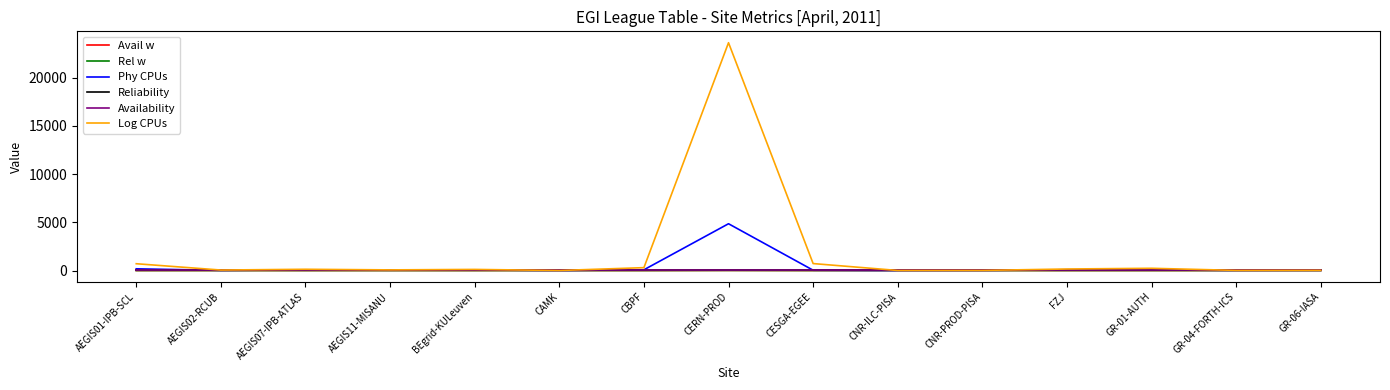

Does the chart display data point markers on the line(s)?

No